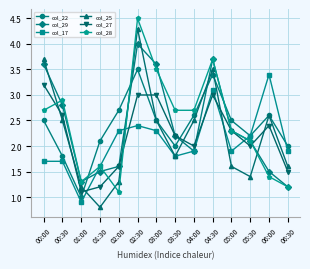

Where is the first local minimum for col_29?

01:00